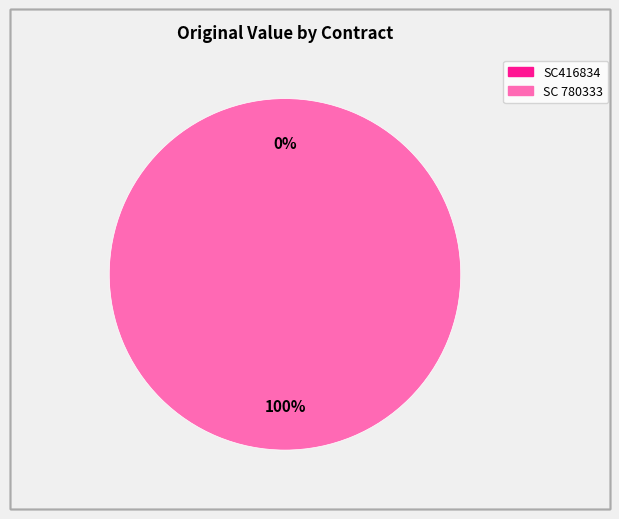

What percentage is NOT represented by SC416834?

100.0%